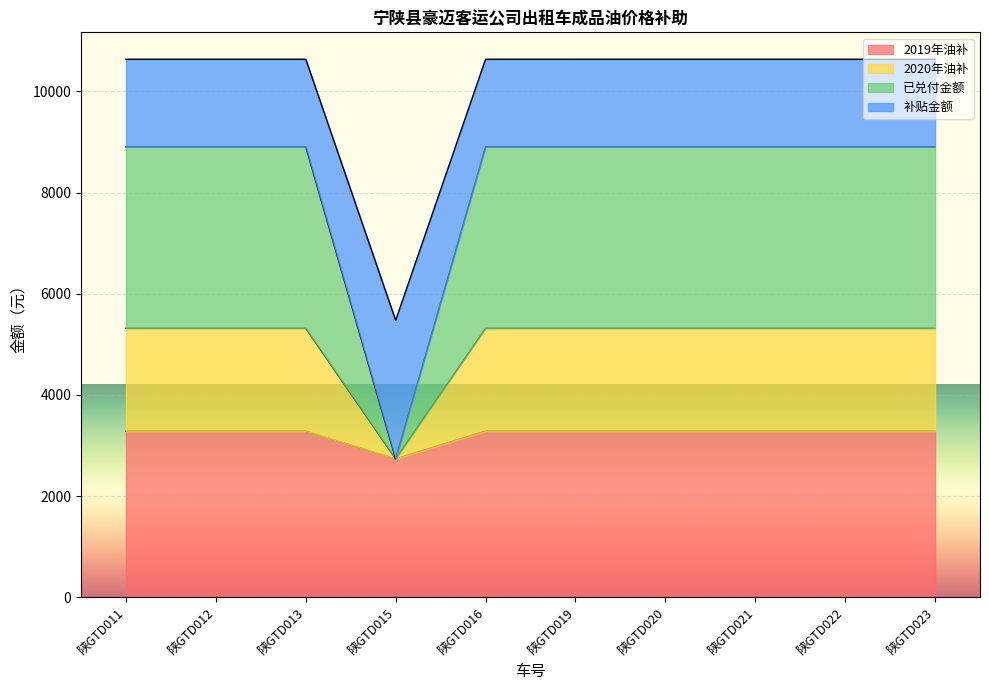

The value of 2019年油补 at 陕GTD016 is 3284.8. True or false?

True